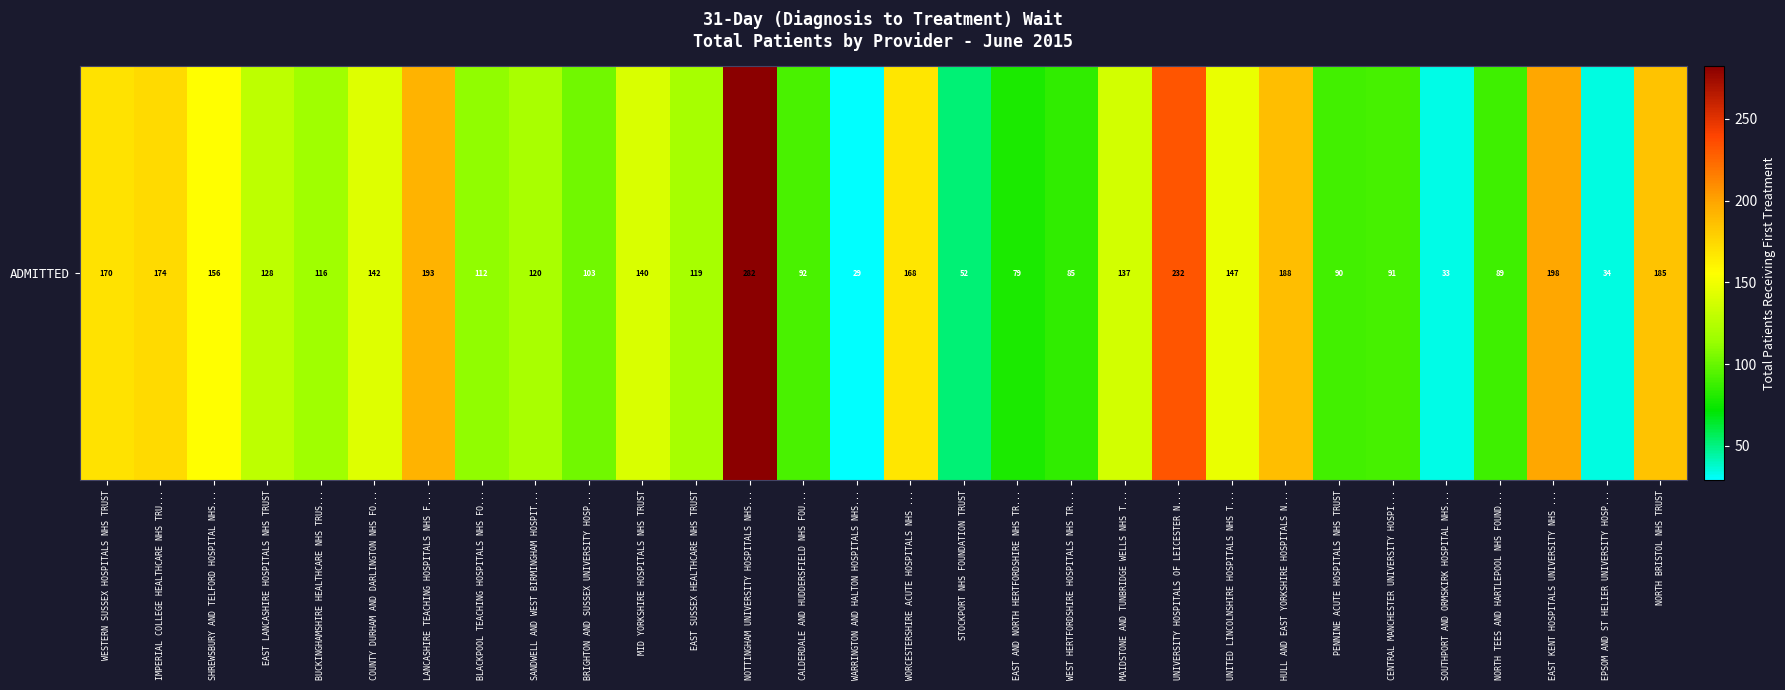

Which category has the highest value across all series?

NOTTINGHAM UNIVERSITY HOSPITALS NHS...